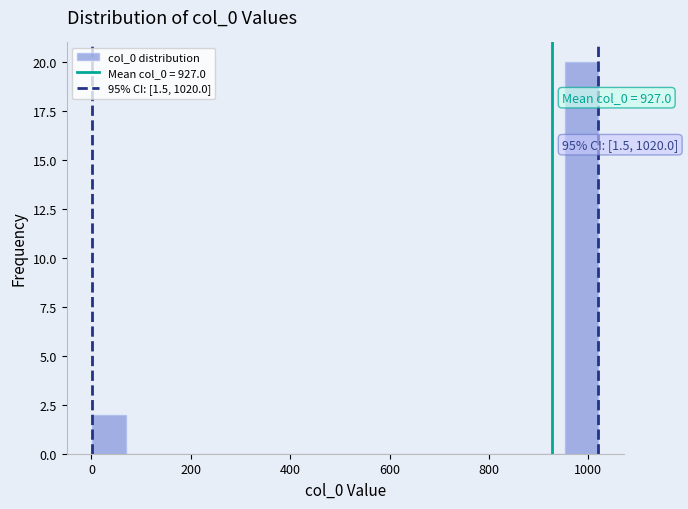

Around what value on the x-axis is the tallest bar? Give the approximate position of its centre, as read against the axis.

980